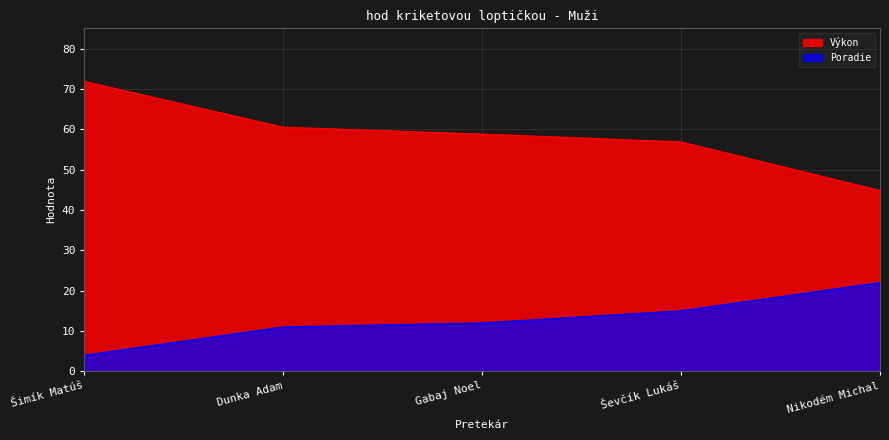

Rank the series by their average value, from lowest to highest.

Poradie, Výkon